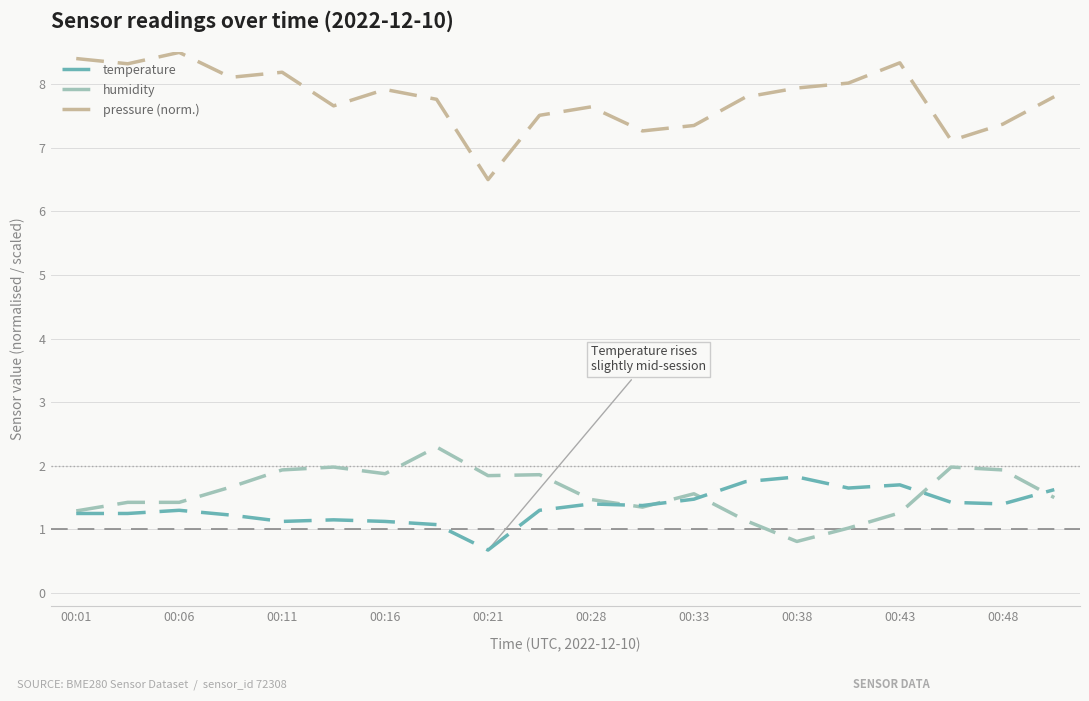

What is the sum of all pressure (norm.) values?

155.5